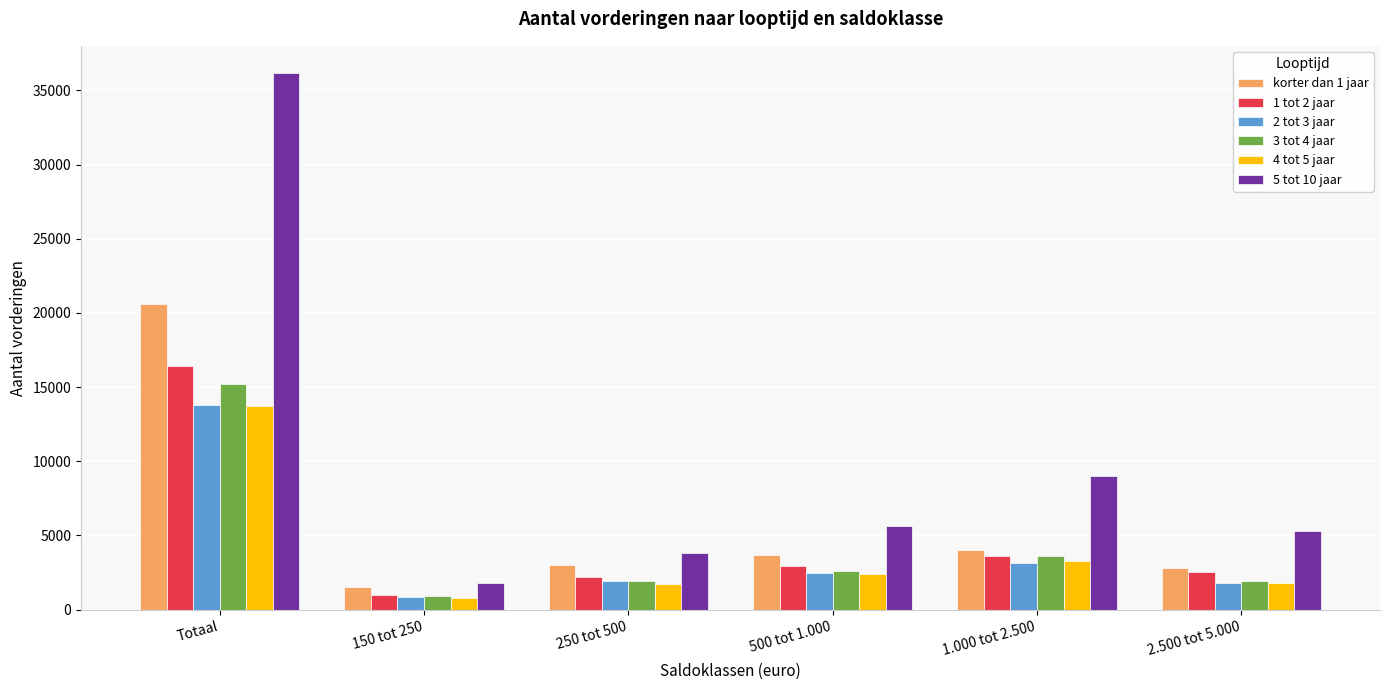

Rank the categories by 1 tot 2 jaar value from highest to lowest.

Totaal, 1.000 tot 2.500, 500 tot 1.000, 2.500 tot 5.000, 250 tot 500, 150 tot 250